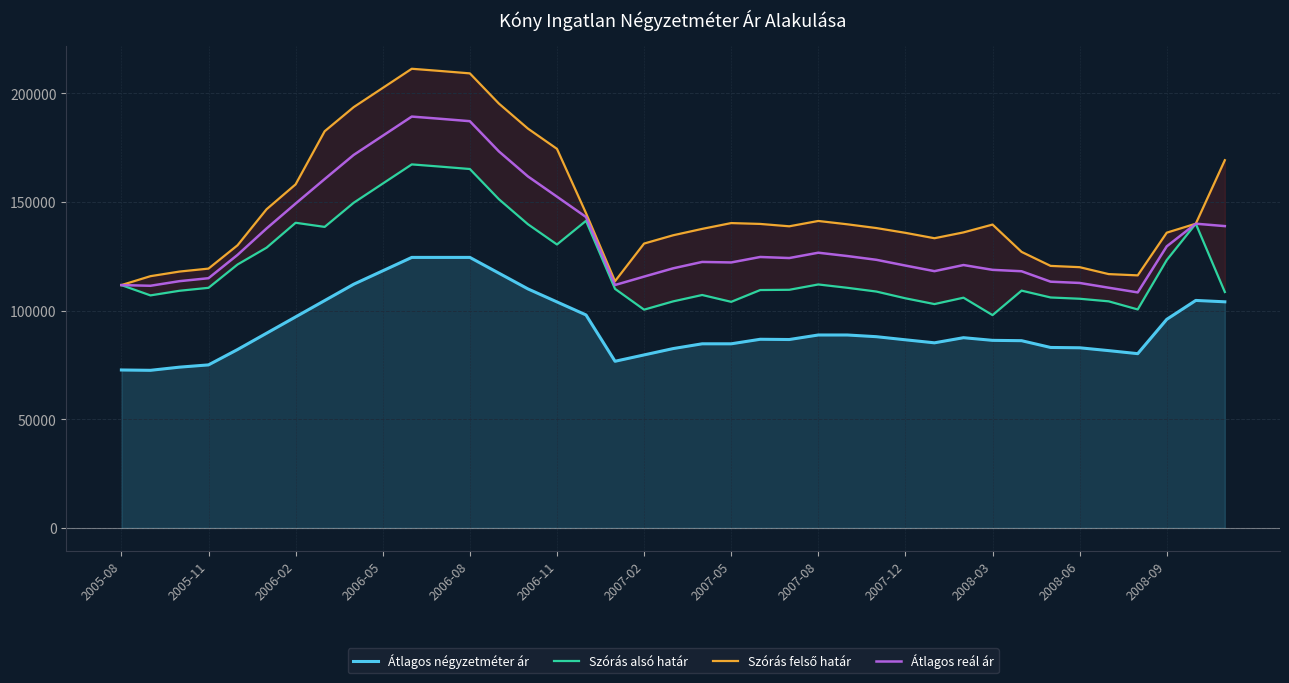

How many values in the Átlagos négyzetméter ár series are below 86783?

19